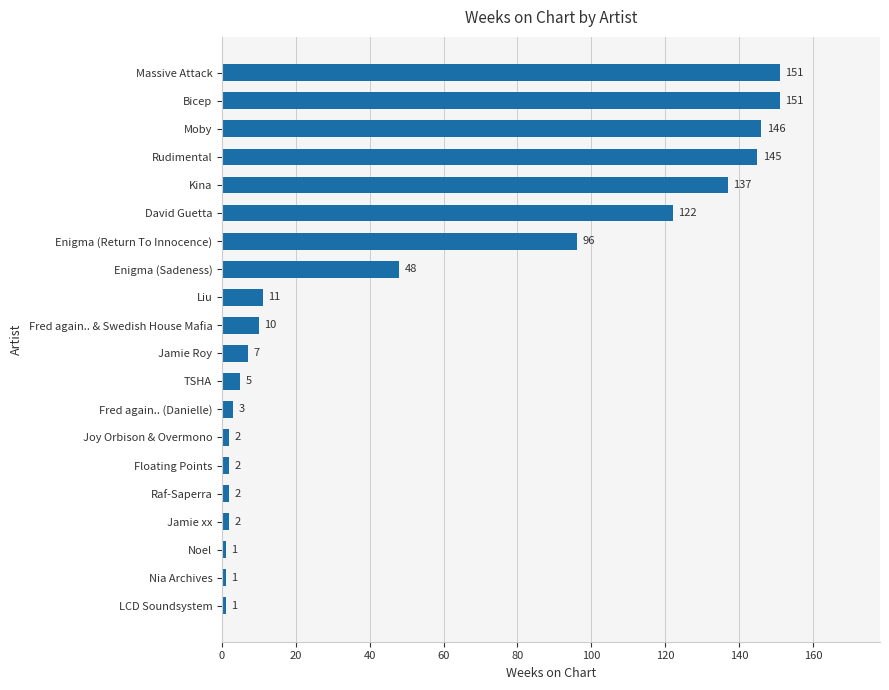

Where is the data nearest to the value 76?

Enigma (Return To Innocence)